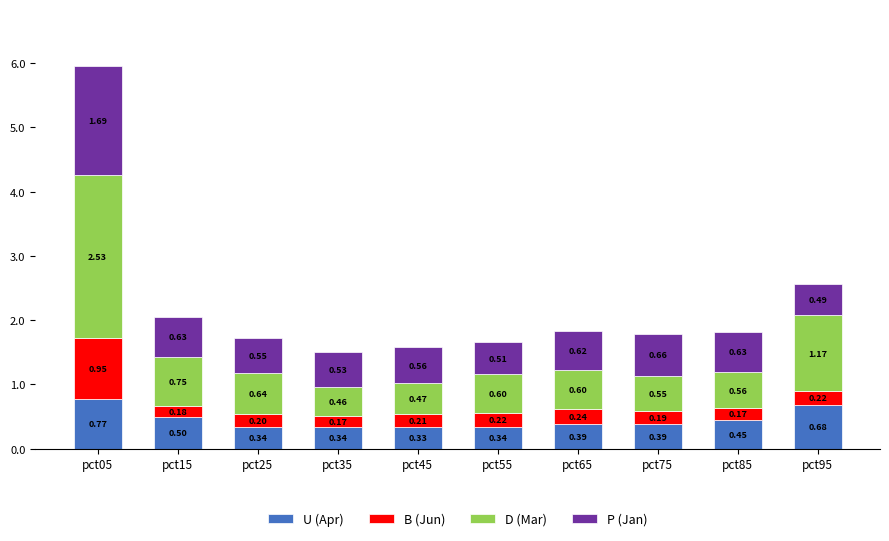

What is the total value across all series at pct35?

1.5